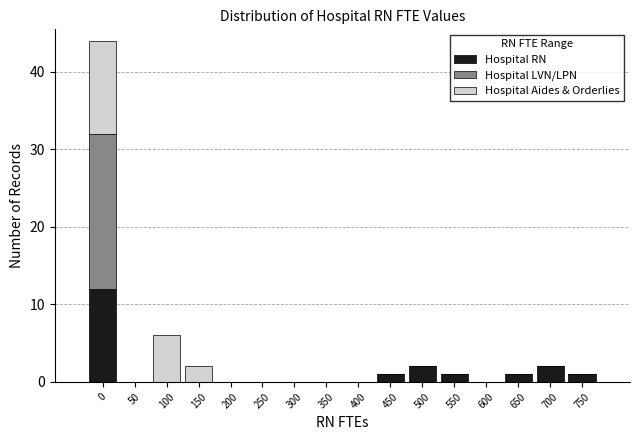

What is the highest value of the Hospital RN series?

12